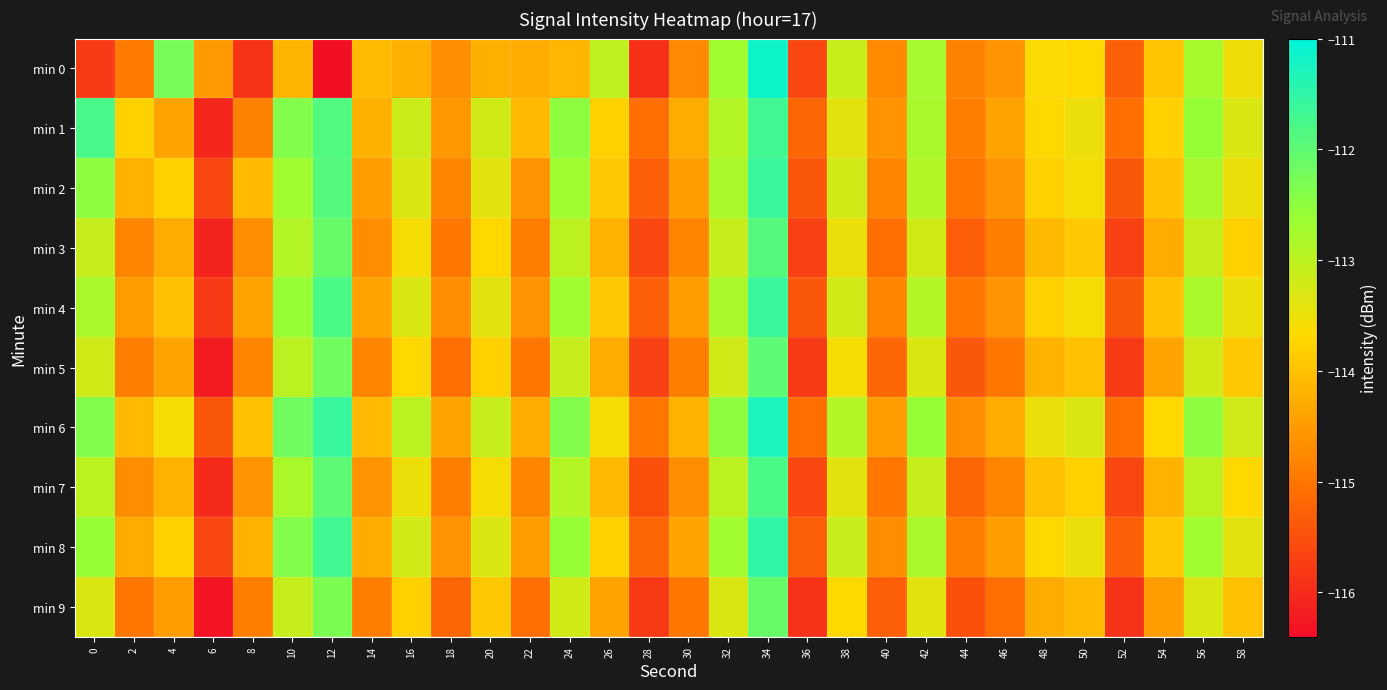

Reading left to right, transcribe all the data shown in this chart.

min 0: 0=-115.8	2=-114.9	4=-112.3	6=-114.5	8=-115.9	10=-114.2	12=-116.4	14=-114.1	16=-114.2	18=-114.7	20=-114.2	22=-114.3	24=-114.2	26=-113.0	28=-115.9	30=-114.7	32=-112.7	34=-111.2	36=-115.6	38=-113.1	40=-114.7	42=-112.8	44=-114.9	46=-114.6	48=-113.7	50=-113.7	52=-115.3	54=-114.0	56=-112.8	58=-113.5
min 1: 0=-111.8	2=-113.8	4=-114.4	6=-116.0	8=-114.9	10=-112.4	12=-111.9	14=-114.2	16=-113.1	18=-114.6	20=-113.2	22=-114.1	24=-112.5	26=-113.8	28=-115.1	30=-114.3	32=-112.9	34=-111.7	36=-115.2	38=-113.4	40=-114.6	42=-112.8	44=-114.9	46=-114.4	48=-113.7	50=-113.5	52=-115.1	54=-113.8	56=-112.6	58=-113.3
min 2: 0=-112.5	2=-114.2	4=-113.8	6=-115.6	8=-114.1	10=-112.7	12=-111.9	14=-114.5	16=-113.3	18=-114.8	20=-113.4	22=-114.6	24=-112.7	26=-113.9	28=-115.3	30=-114.5	32=-112.8	34=-111.6	36=-115.4	38=-113.2	40=-114.8	42=-112.9	44=-115.0	46=-114.6	48=-113.8	50=-113.6	52=-115.4	54=-114.0	56=-112.8	58=-113.5
min 3: 0=-113.1	2=-114.8	4=-114.3	6=-116.1	8=-114.7	10=-112.9	12=-112.1	14=-114.7	16=-113.6	18=-115.0	20=-113.7	22=-114.9	24=-113.0	26=-114.2	28=-115.6	30=-114.8	32=-113.1	34=-111.9	36=-115.7	38=-113.5	40=-115.1	42=-113.2	44=-115.3	46=-114.9	48=-114.1	50=-113.9	52=-115.7	54=-114.3	56=-113.1	58=-113.8
min 4: 0=-112.8	2=-114.5	4=-114.0	6=-115.8	8=-114.4	10=-112.6	12=-111.8	14=-114.4	16=-113.3	18=-114.7	20=-113.4	22=-114.6	24=-112.7	26=-113.9	28=-115.3	30=-114.5	32=-112.8	34=-111.6	36=-115.4	38=-113.2	40=-114.8	42=-112.9	44=-115.0	46=-114.6	48=-113.8	50=-113.6	52=-115.4	54=-114.0	56=-112.8	58=-113.5
min 5: 0=-113.2	2=-114.9	4=-114.4	6=-116.2	8=-114.8	10=-113.0	12=-112.2	14=-114.8	16=-113.7	18=-115.1	20=-113.8	22=-115.0	24=-113.1	26=-114.3	28=-115.7	30=-114.9	32=-113.2	34=-112.0	36=-115.8	38=-113.6	40=-115.2	42=-113.3	44=-115.4	46=-115.0	48=-114.2	50=-114.0	52=-115.8	54=-114.4	56=-113.2	58=-113.9
min 6: 0=-112.4	2=-114.1	4=-113.6	6=-115.4	8=-114.0	10=-112.2	12=-111.6	14=-114.1	16=-113.0	18=-114.4	20=-113.1	22=-114.3	24=-112.4	26=-113.6	28=-115.0	30=-114.2	32=-112.5	34=-111.3	36=-115.1	38=-112.9	40=-114.5	42=-112.6	44=-114.7	46=-114.3	48=-113.5	50=-113.3	52=-115.1	54=-113.7	56=-112.5	58=-113.2
min 7: 0=-113.0	2=-114.7	4=-114.2	6=-116.0	8=-114.6	10=-112.8	12=-112.0	14=-114.6	16=-113.5	18=-114.9	20=-113.6	22=-114.8	24=-112.9	26=-114.1	28=-115.5	30=-114.7	32=-113.0	34=-111.8	36=-115.6	38=-113.4	40=-115.0	42=-113.1	44=-115.2	46=-114.8	48=-114.0	50=-113.8	52=-115.6	54=-114.2	56=-113.0	58=-113.7
min 8: 0=-112.6	2=-114.3	4=-113.8	6=-115.6	8=-114.2	10=-112.4	12=-111.7	14=-114.3	16=-113.2	18=-114.6	20=-113.3	22=-114.5	24=-112.6	26=-113.8	28=-115.2	30=-114.4	32=-112.7	34=-111.5	36=-115.3	38=-113.1	40=-114.7	42=-112.8	44=-114.9	46=-114.5	48=-113.7	50=-113.5	52=-115.3	54=-113.9	56=-112.7	58=-113.4
min 9: 0=-113.3	2=-115.0	4=-114.5	6=-116.3	8=-114.9	10=-113.1	12=-112.3	14=-114.9	16=-113.8	18=-115.2	20=-113.9	22=-115.1	24=-113.2	26=-114.4	28=-115.8	30=-115.0	32=-113.3	34=-112.1	36=-115.9	38=-113.7	40=-115.3	42=-113.4	44=-115.5	46=-115.1	48=-114.3	50=-114.1	52=-115.9	54=-114.5	56=-113.3	58=-114.0